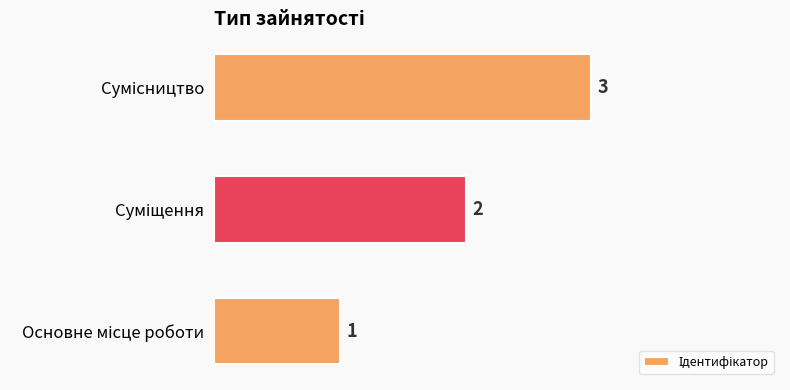

What is the sum of all values?

6